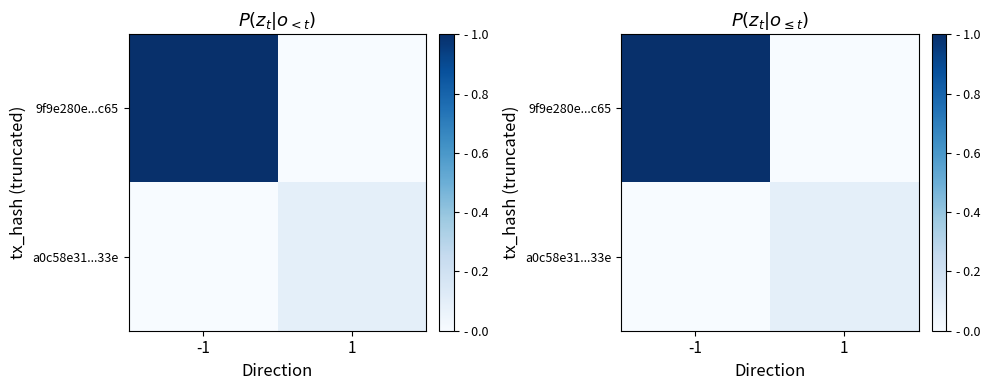

The value of a0c58e31...33e at -1 is 0.0. True or false?

True